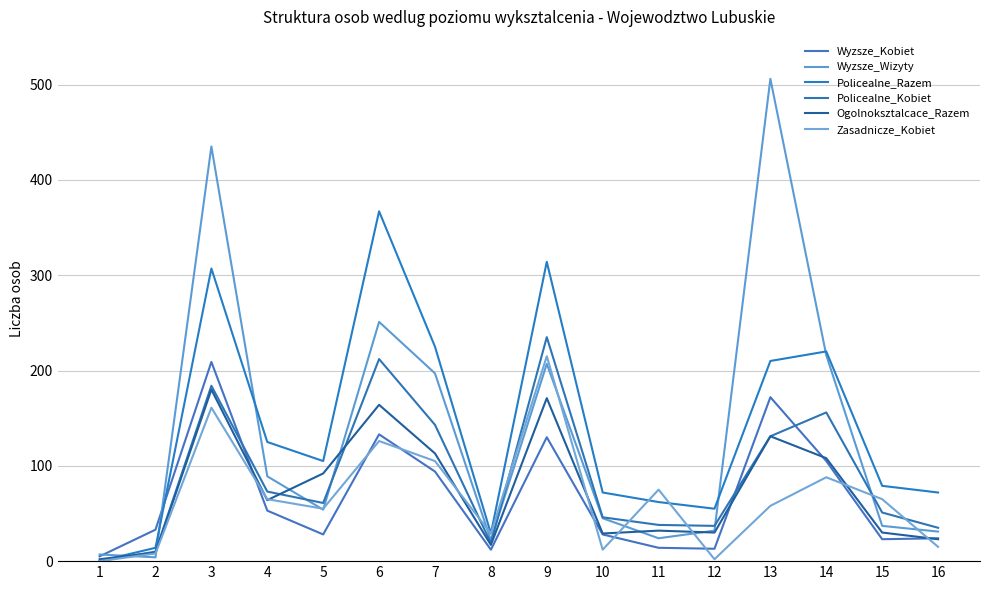

How many values in the Policealne_Razem series are below 105?

8